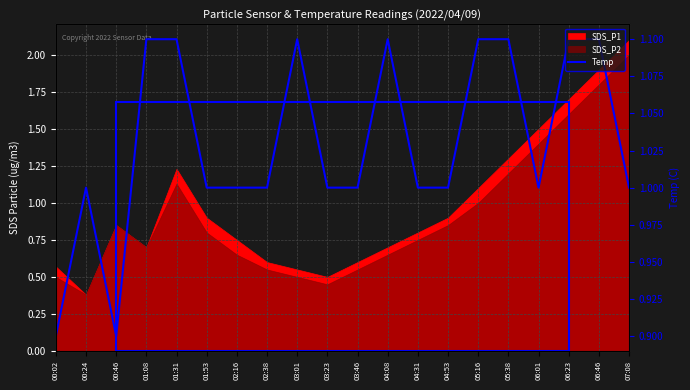

Count the values in the range 1 to 2.

18